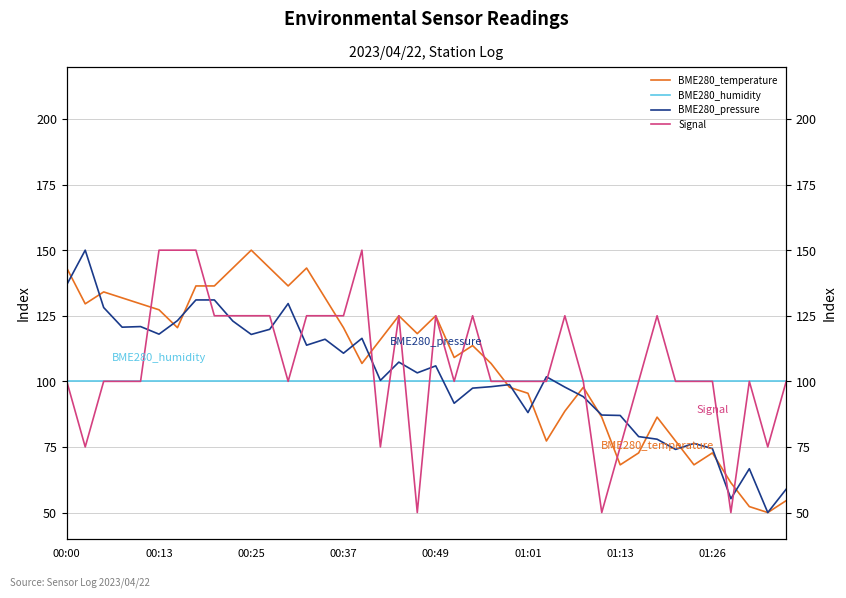

At how many categories does at least one series exceed 122?

22